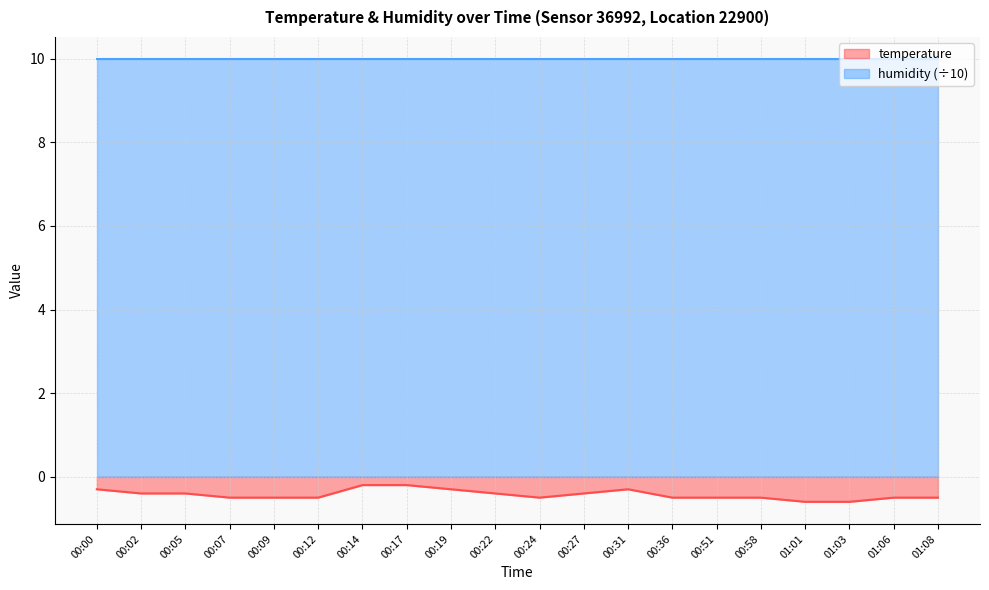

Reading left to right, extract all data points from this chart.

00:00=-0.3	00:02=-0.4	00:05=-0.4	00:07=-0.5	00:09=-0.5	00:12=-0.5	00:14=-0.2	00:17=-0.2	00:19=-0.3	00:22=-0.4	00:24=-0.5	00:27=-0.4	00:31=-0.3	00:36=-0.5	00:51=-0.5	00:58=-0.5	01:01=-0.6	01:03=-0.6	01:06=-0.5	01:08=-0.5